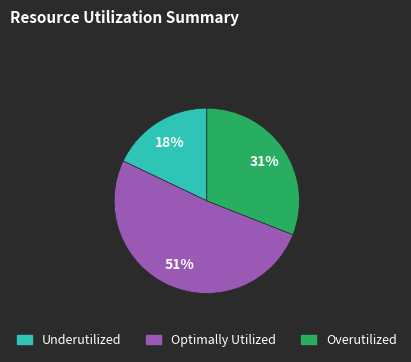

To the nearest percent, what is the difference between the largest and smallest slice percentages?

33%